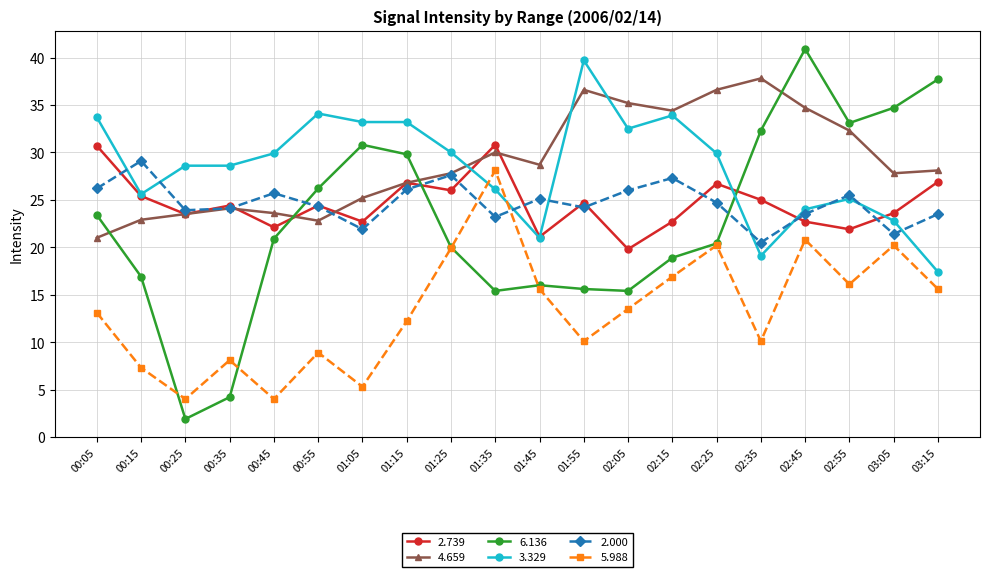

Which series changed the most between 01:35 and 01:55?

5.988